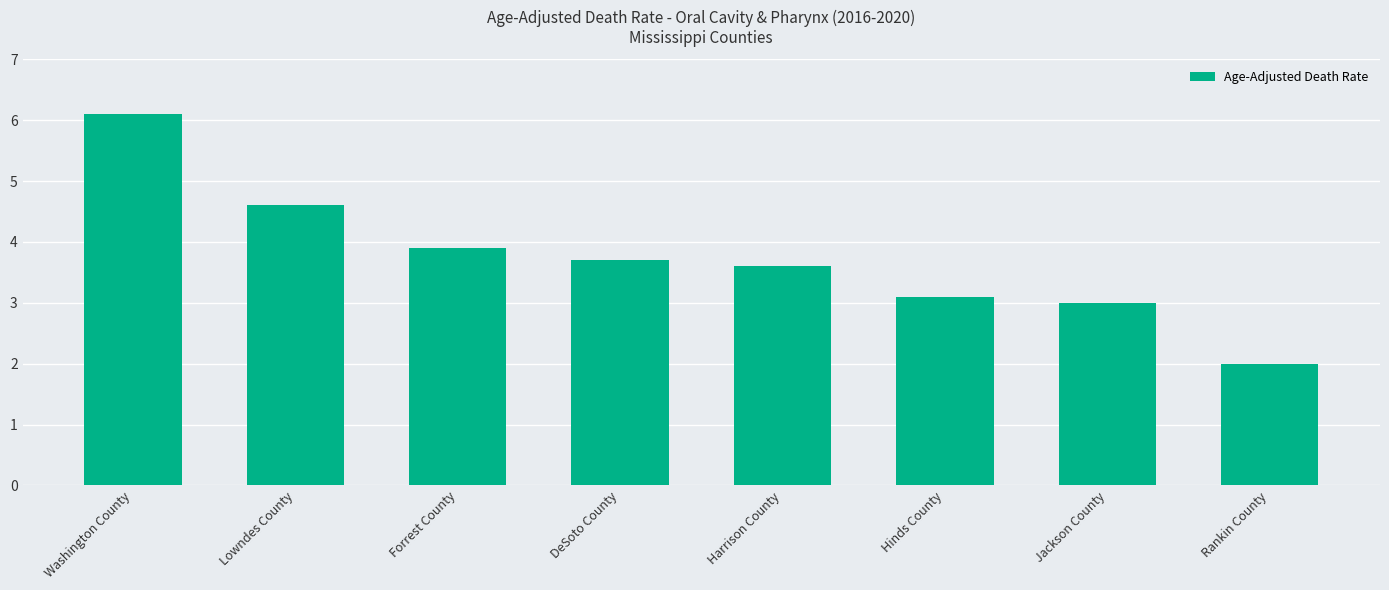

Which category has the lowest value across all series?

Rankin County